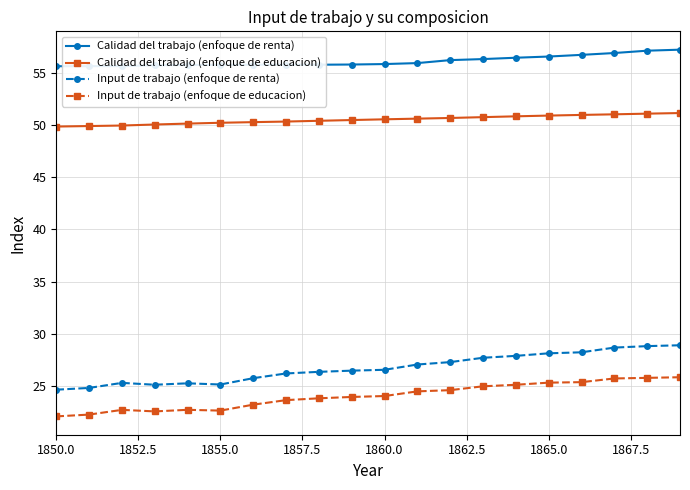

At how many categories does at least one series exceed 31?

20